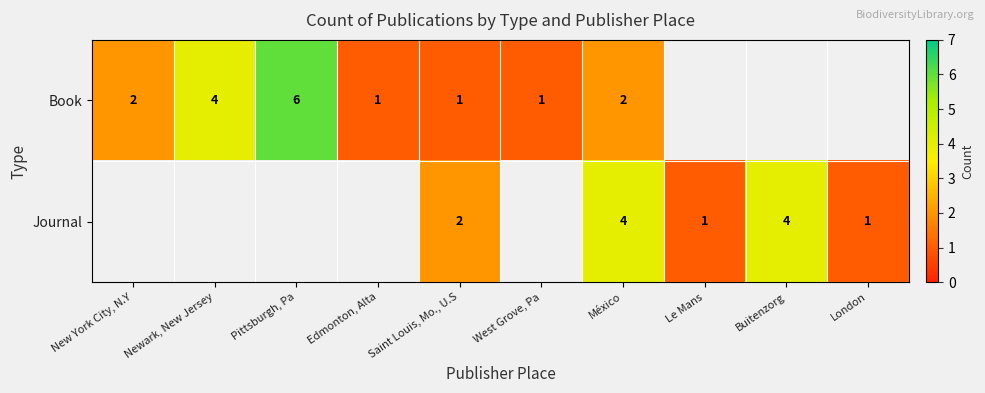

At how many categories does at least one series exceed 2?

4